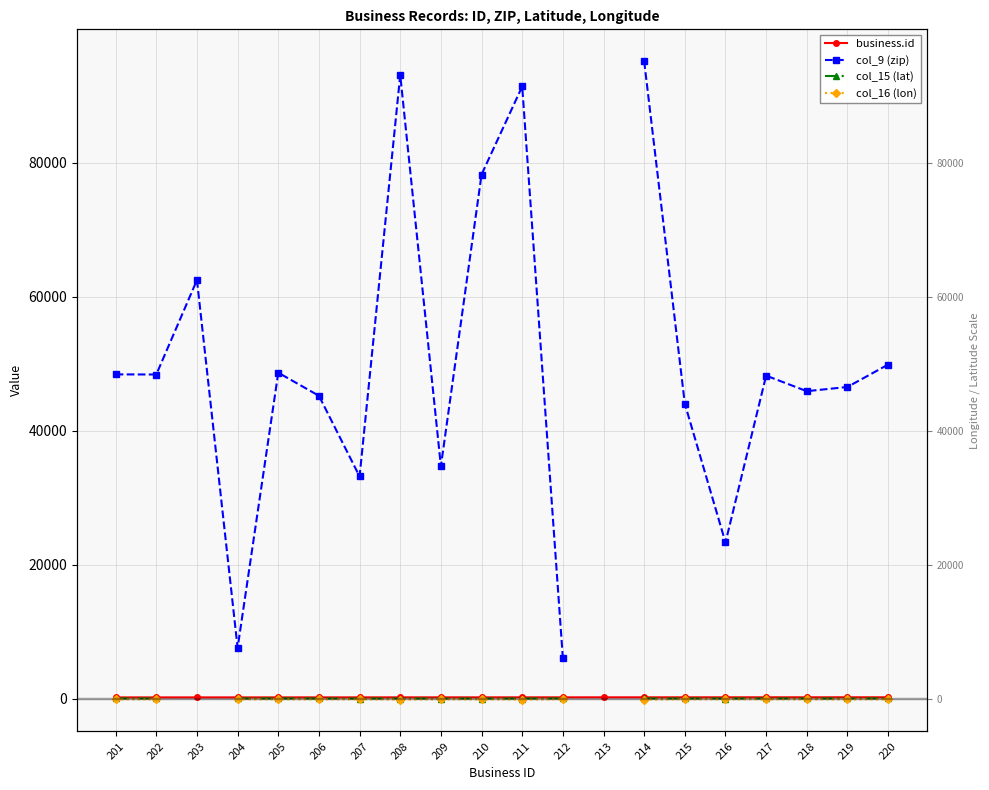

Is the value of col_9 (zip) at 205 greater than the value of business.id at 211?

Yes